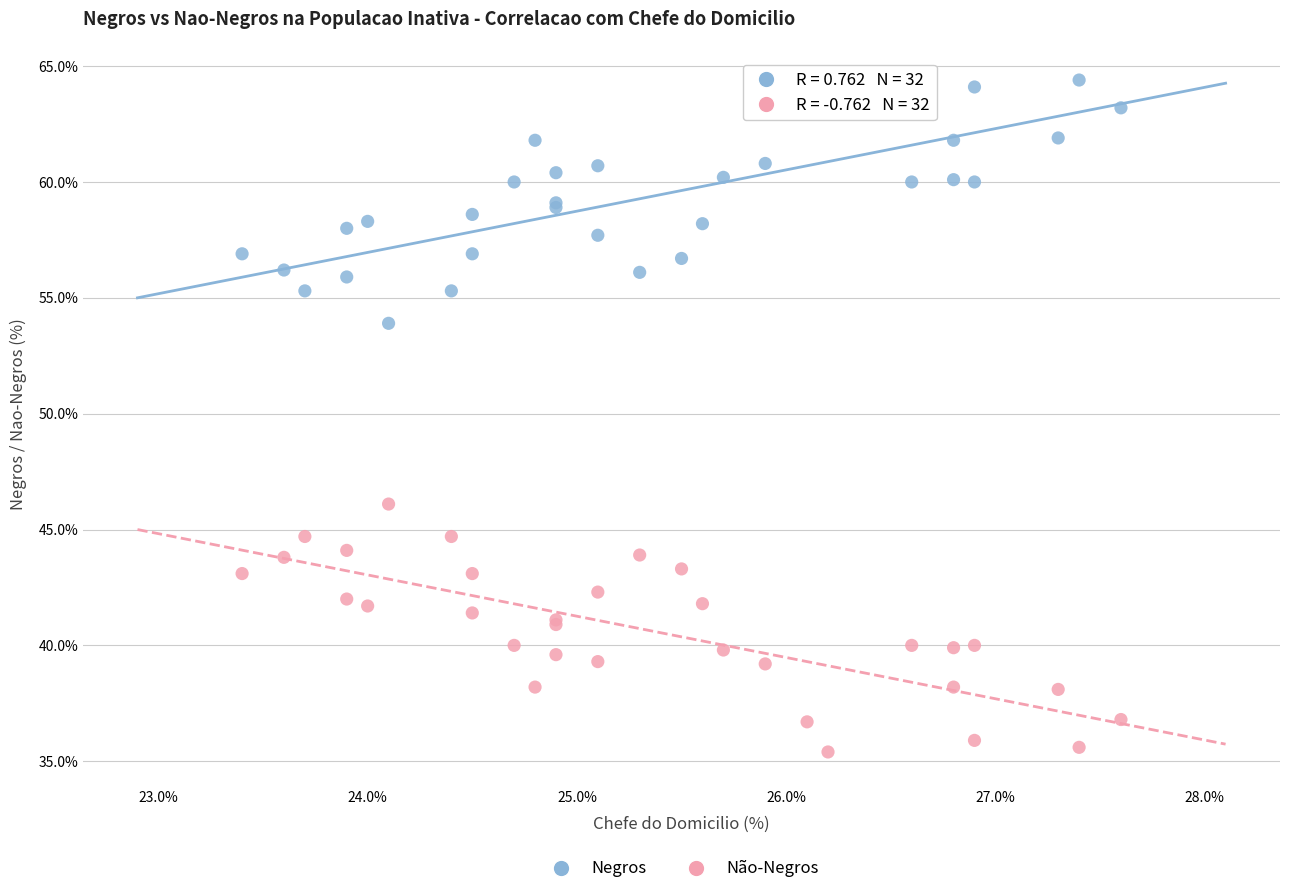

What is the X range (max minus min) for the scatter plot?

4.2